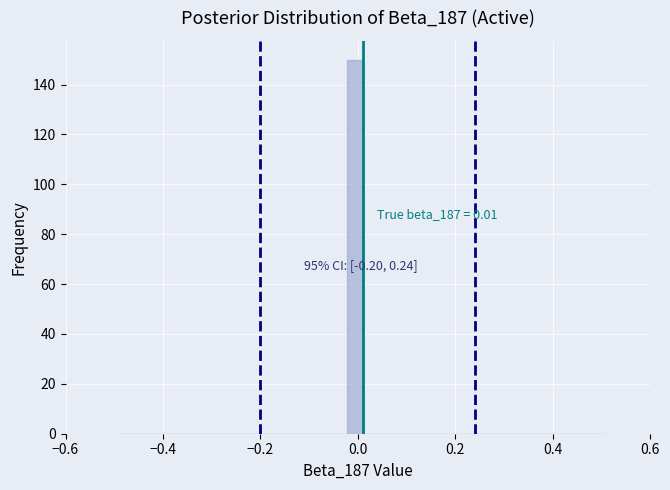

Read against the x-axis, roughly where is the centre of the tallest bar?

0.00